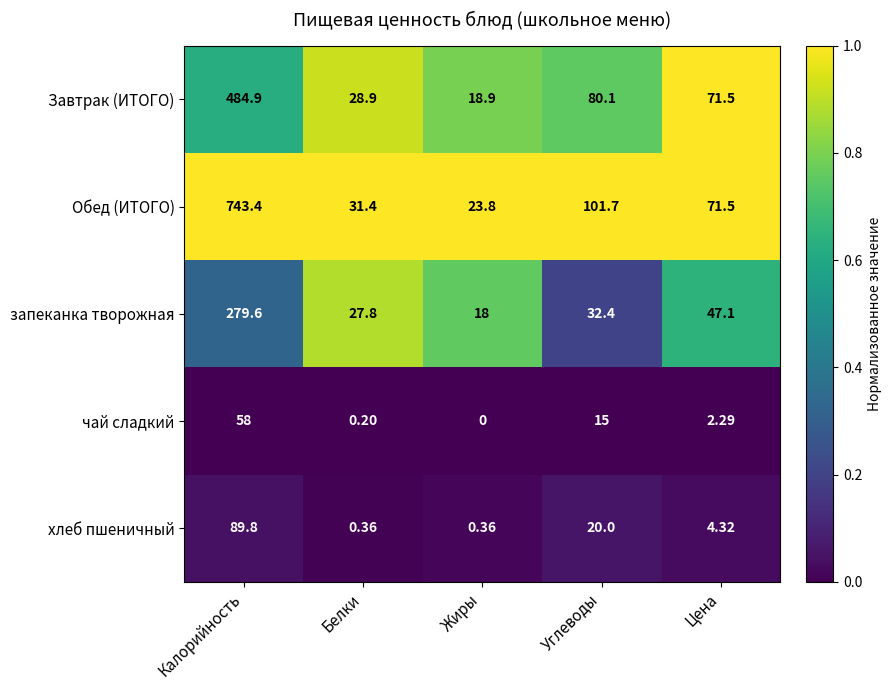

Which series has the largest range (max minus min)?

Обед (ИТОГО)